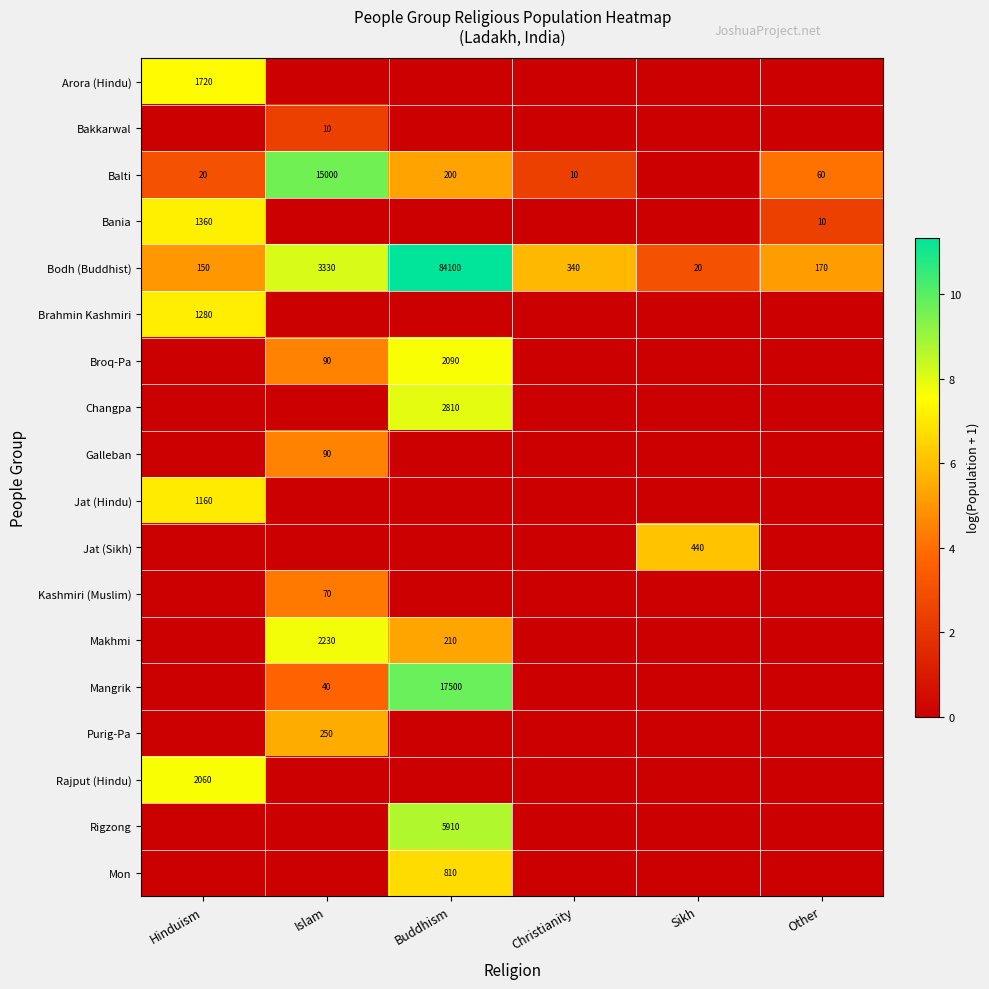

What is the sum of the Balti values at Buddhism and Islam?

15200